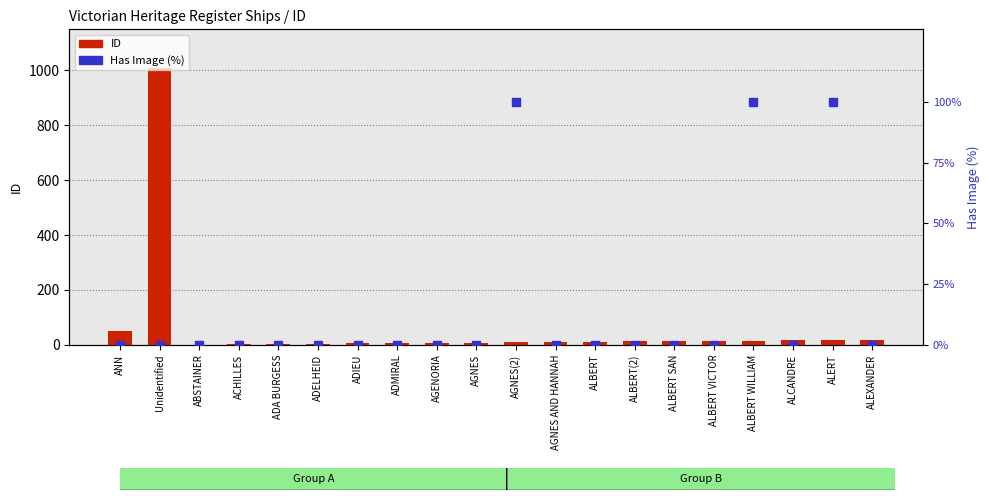

Which series contains the lowest Y value?

Has Image (%)